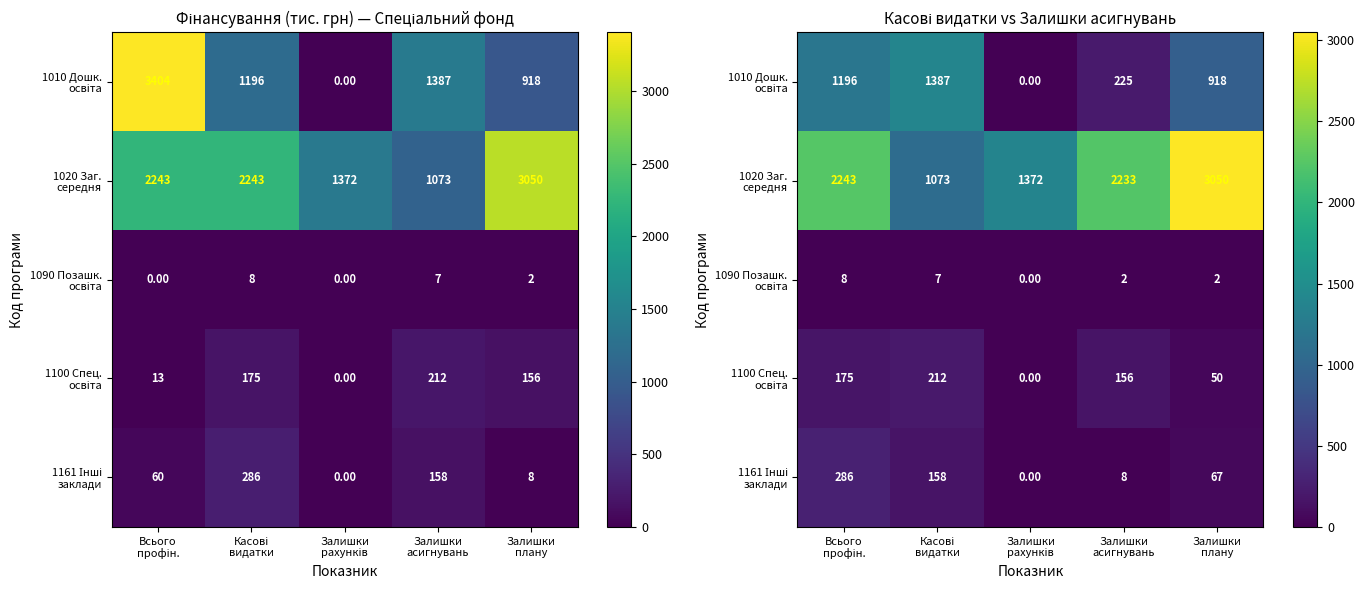

Which series has the largest total across all categories?

1020 Заг. середня